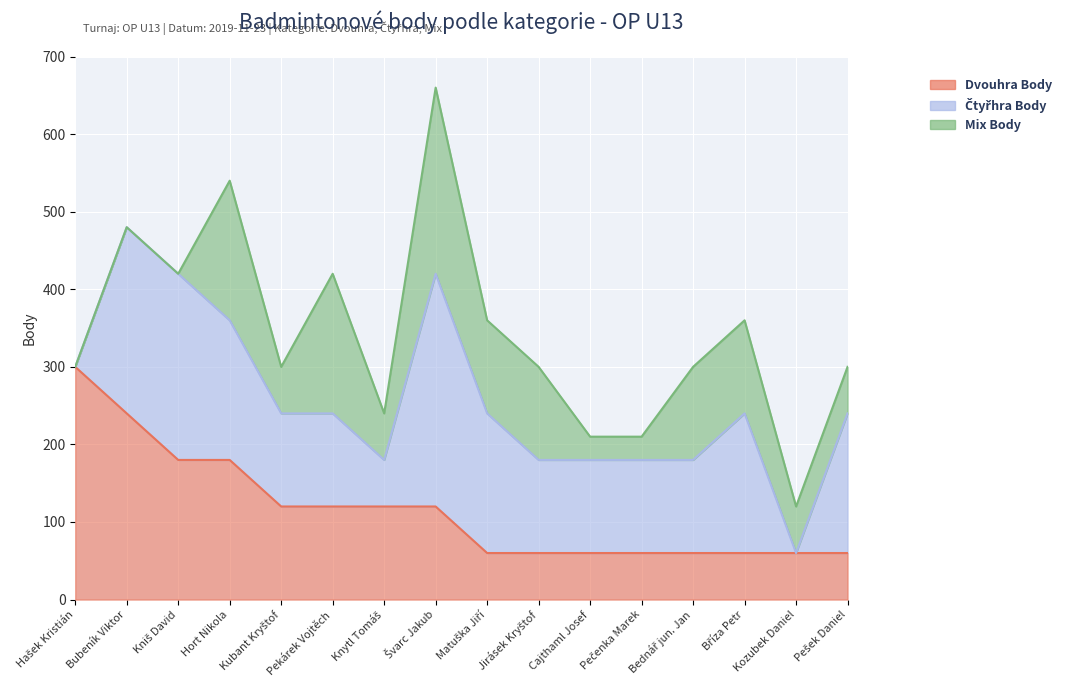

What is the spread (max minus min) of values at Knytl Tomáš?

60